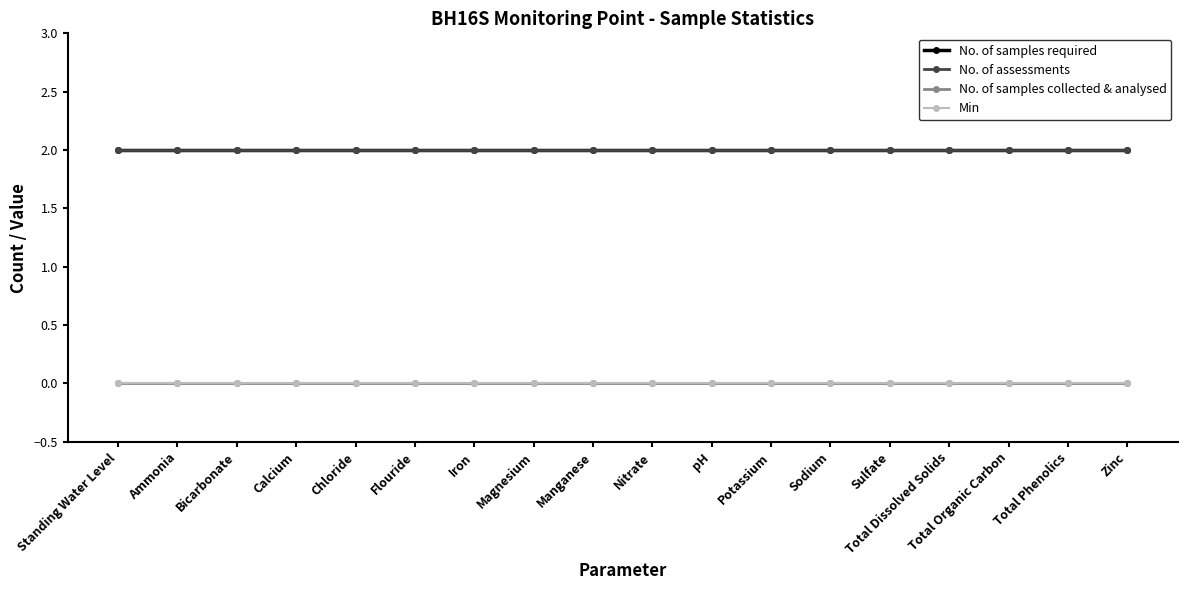

Does the chart have visible grid lines?

No